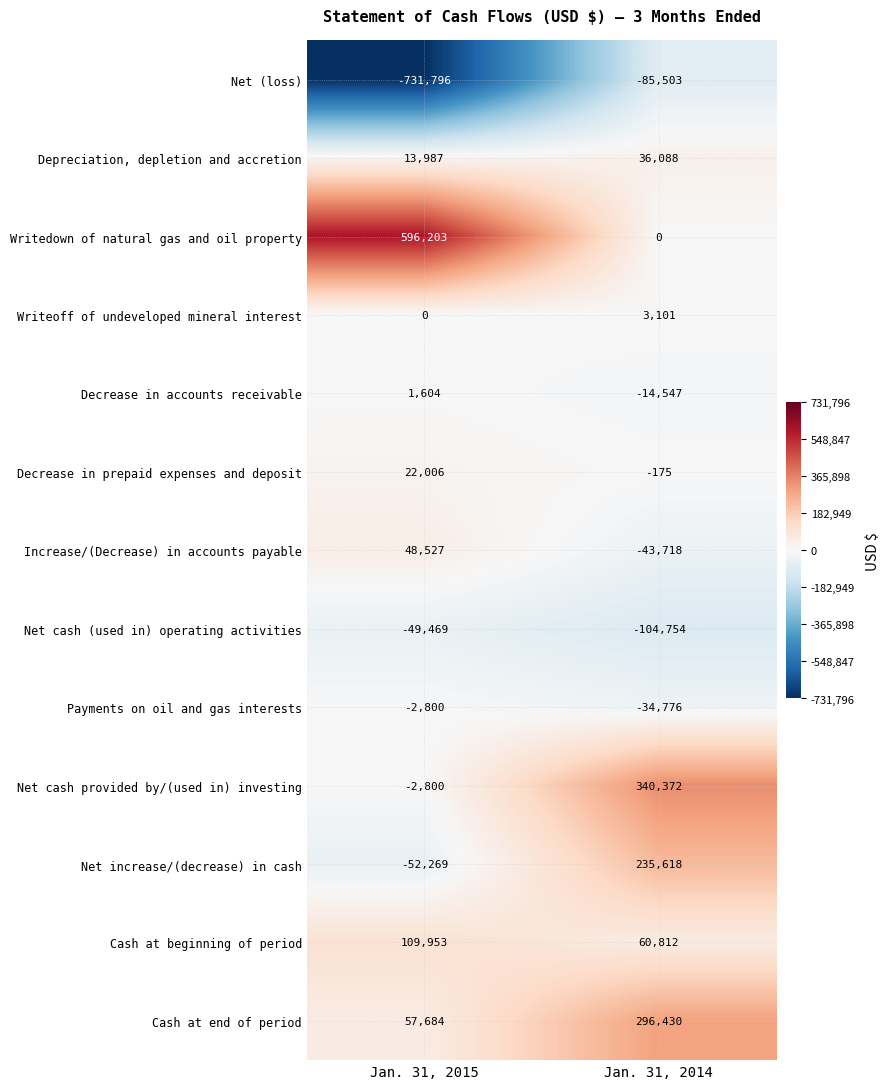

What value does the Cash at end of period series have at Jan. 31, 2015, to the nearest 100?

57700